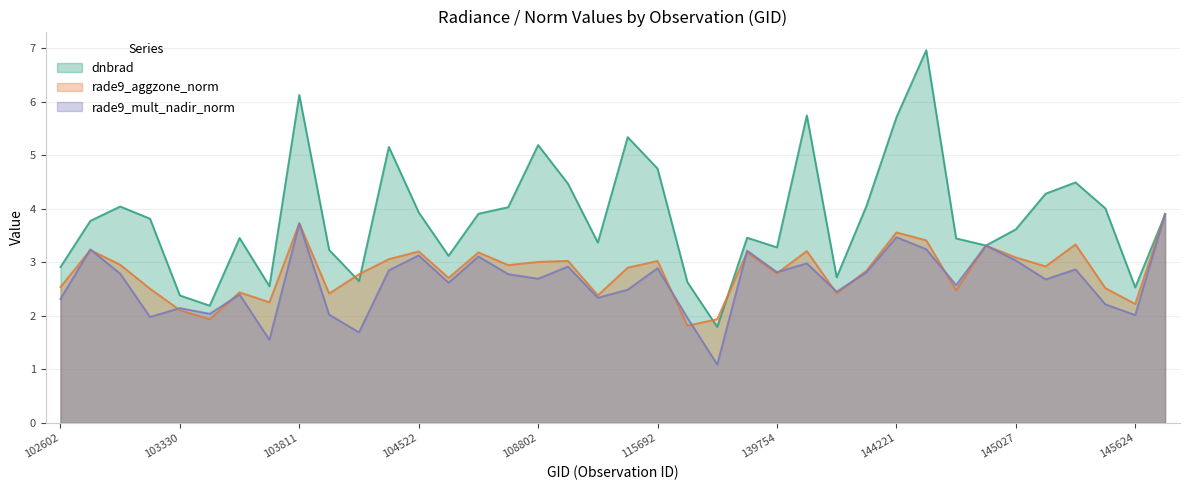

Which series ends up on top after the final intersection of dnbrad and rade9_mult_nadir_norm?

rade9_mult_nadir_norm